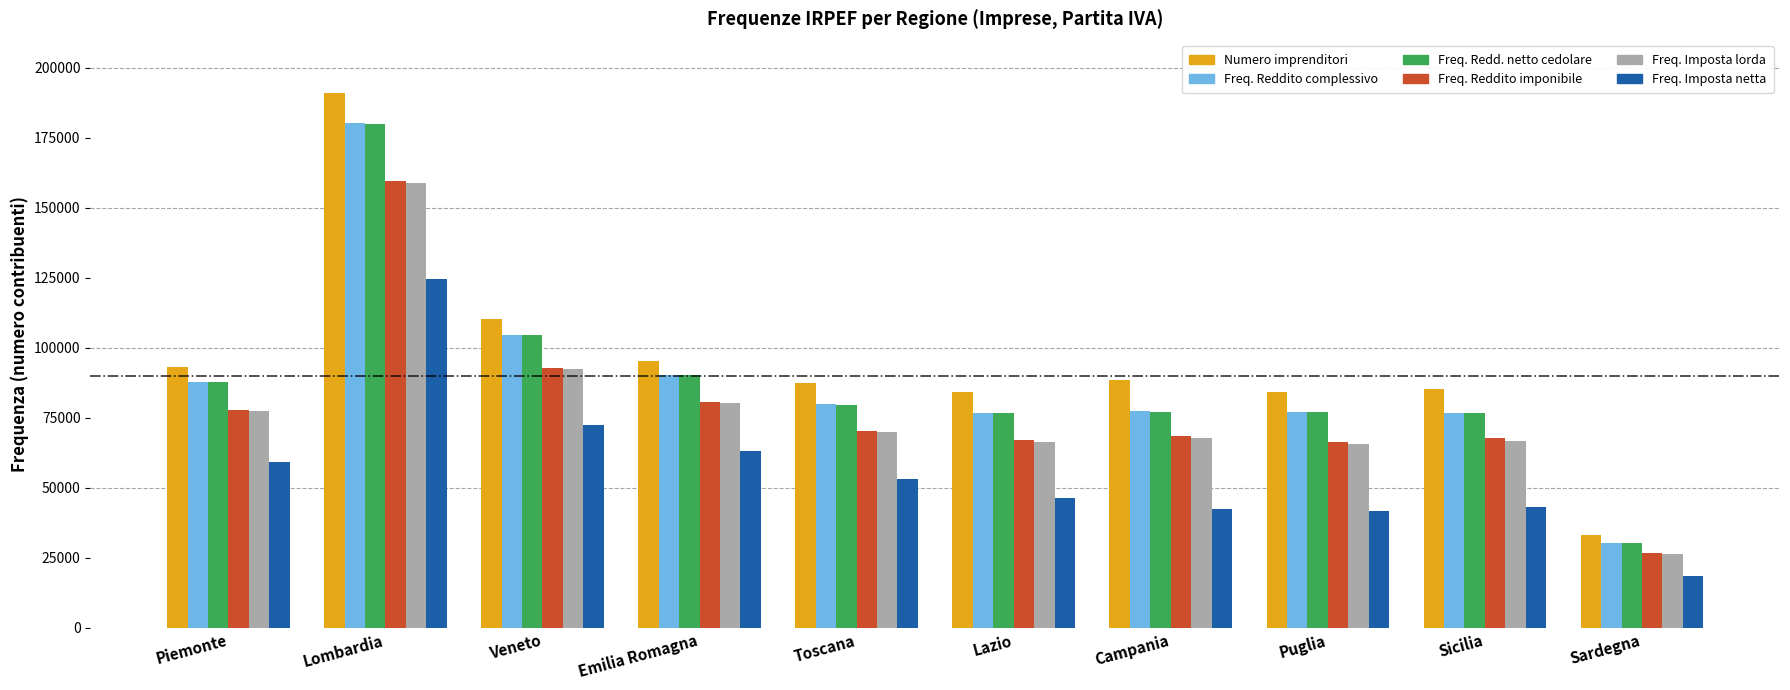

What is the average value of the Numero imprenditori series?

95248